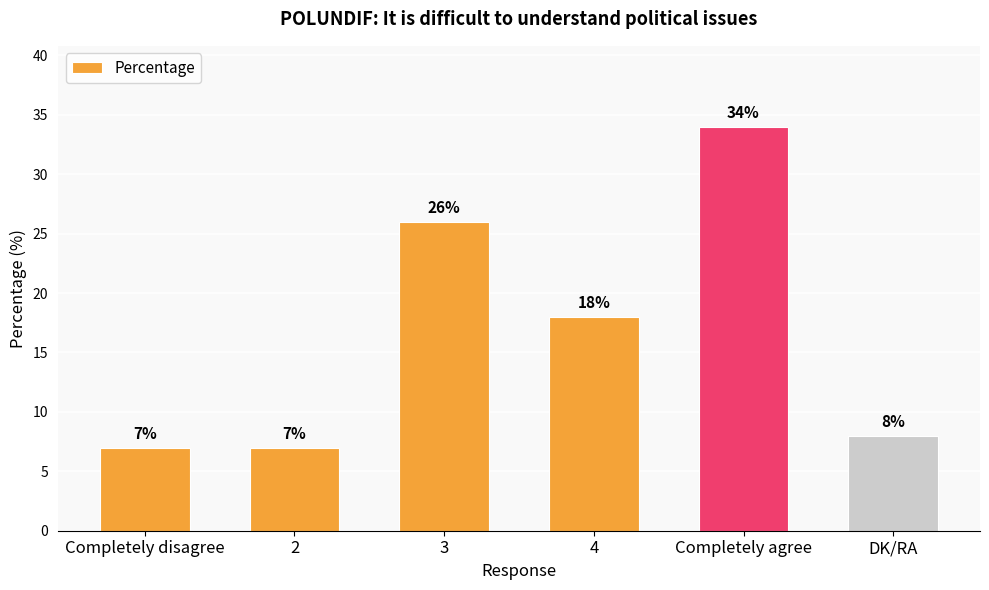

Which has a higher value, 3 or 2?

3